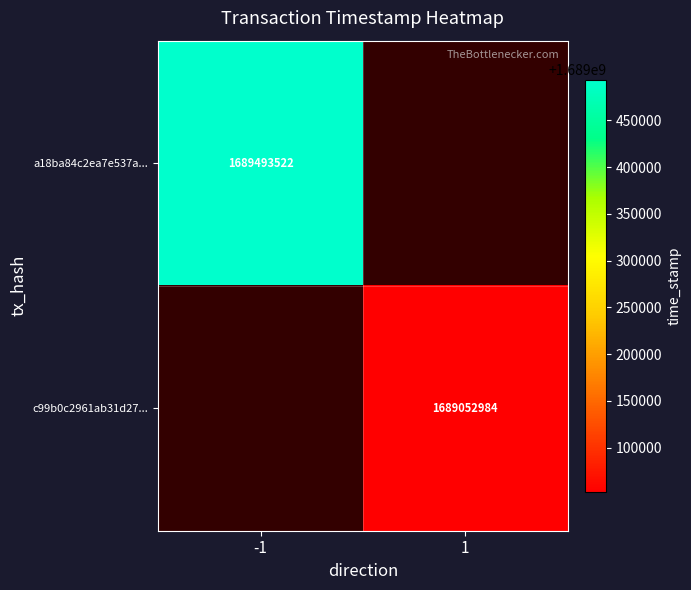

True or false: c99b0c2961ab31d27... has a value of 1689052984 at 1.

True